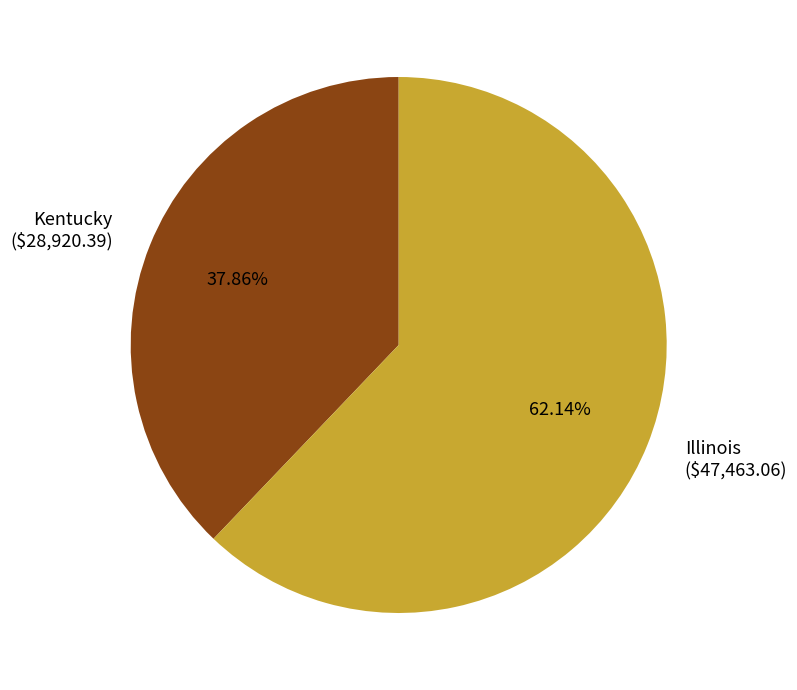

The Kentucky slice represents 10% of the pie. True or false?

False